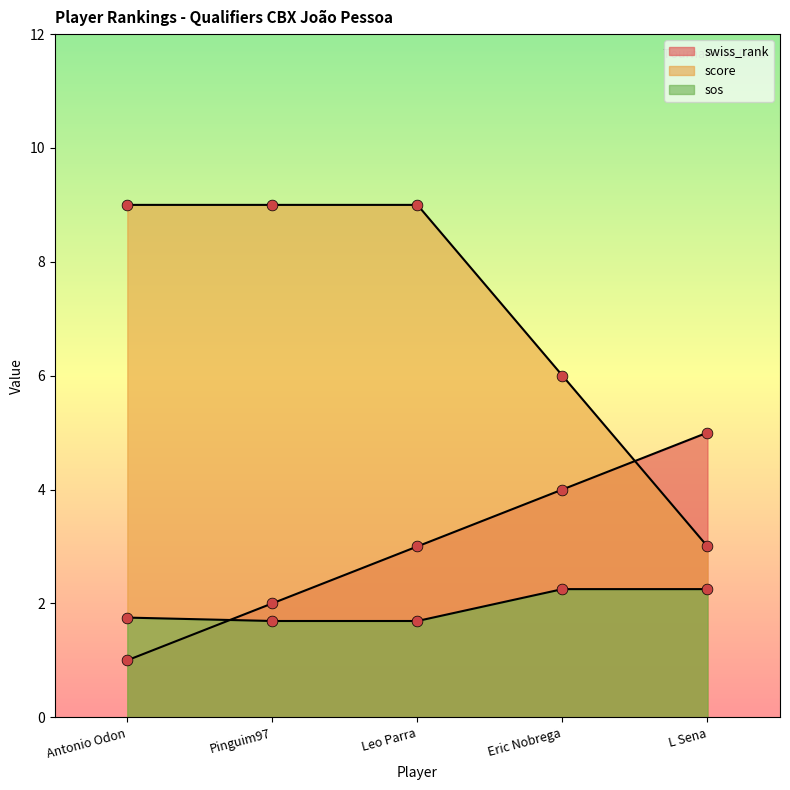

Which series has the widest spread of Y values?

score